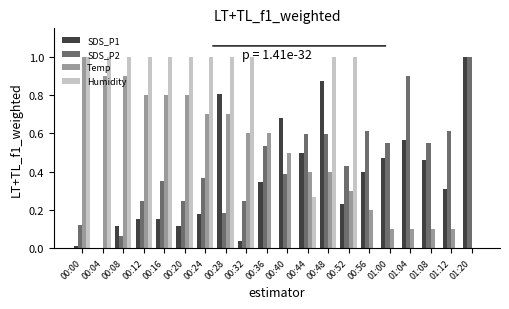

What are all the series names shown in the legend?

SDS_P1, SDS_P2, Temp, Humidity